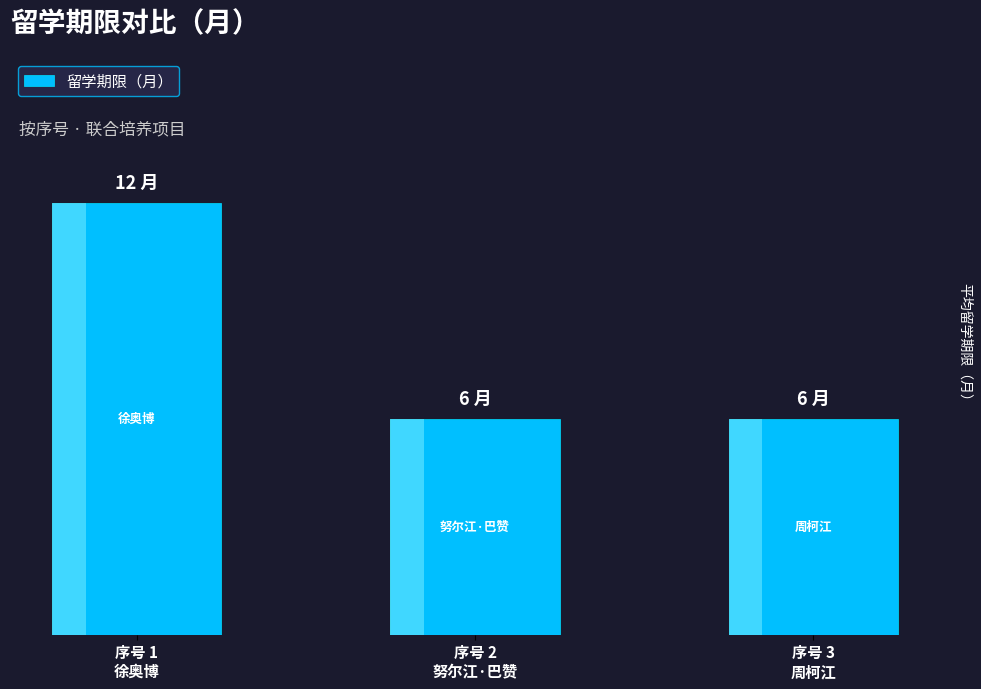

Which has a higher value, 序号 3
周柯江 or 序号 1
徐奥博?

序号 1
徐奥博